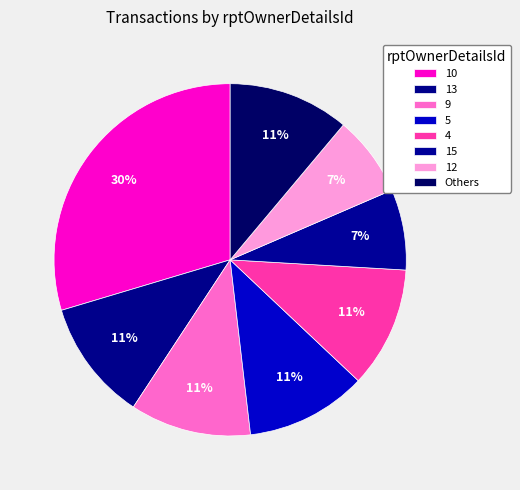

How many segments does this pie chart have?

8